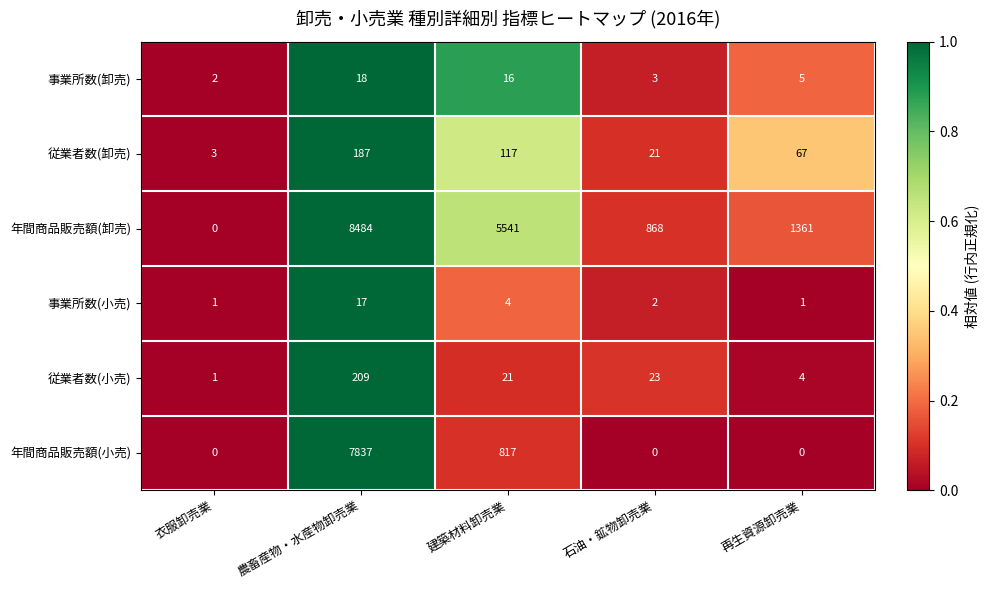

How many distinct data groups are displayed?

6